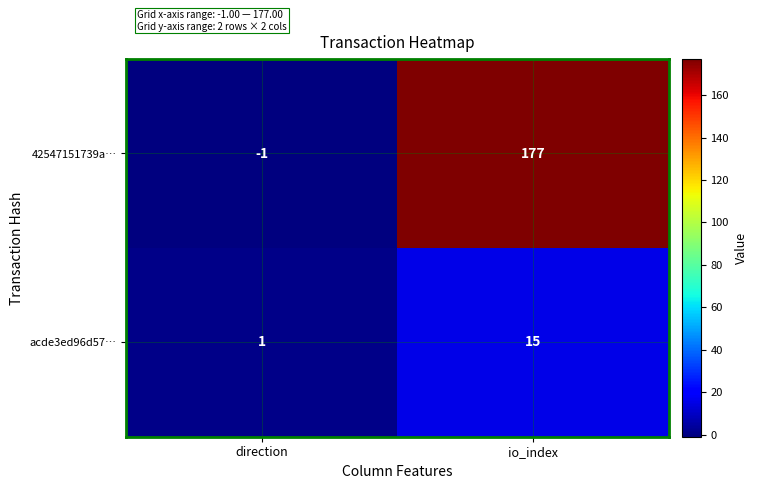

Which series has the largest range (max minus min)?

42547151739a…